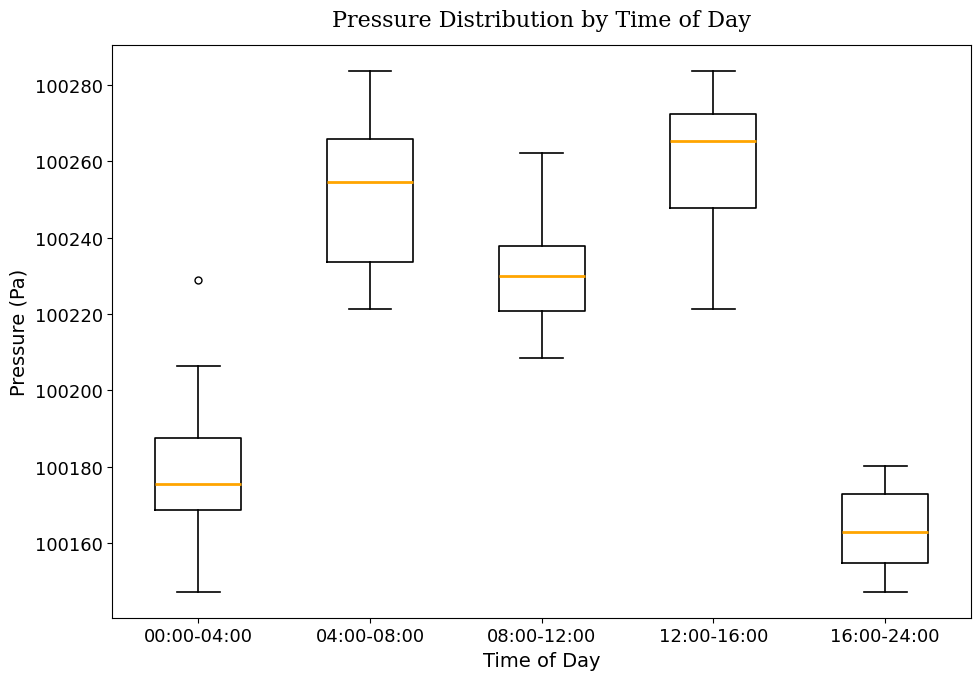

Where does the lower whisker of the box for 12:00-16:00 end on the y-axis? The values are not printed on the chart, so give them approximately, as read against the axis.

100222